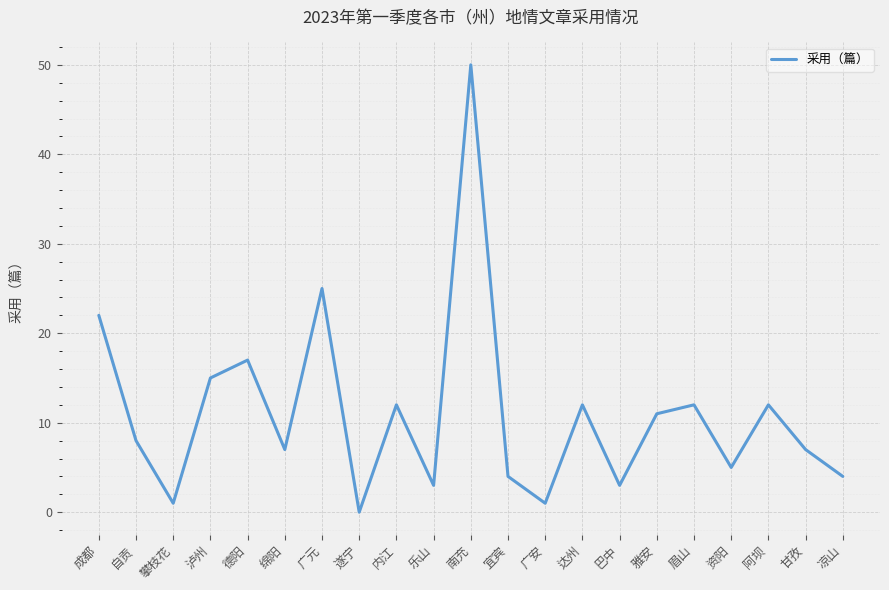

What is the difference between the values at 内江 and 攀枝花?

11